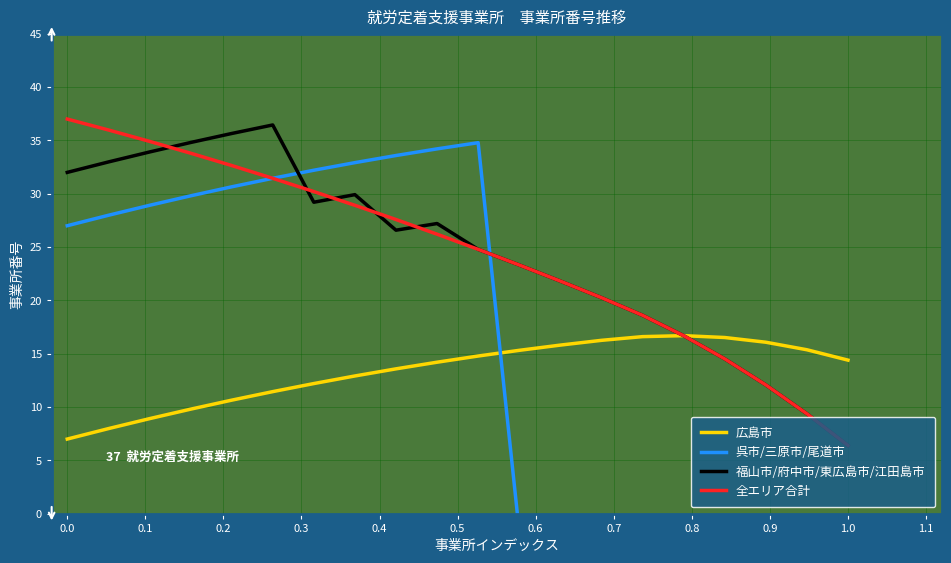

Is this an area chart (filled region under the line)?

No